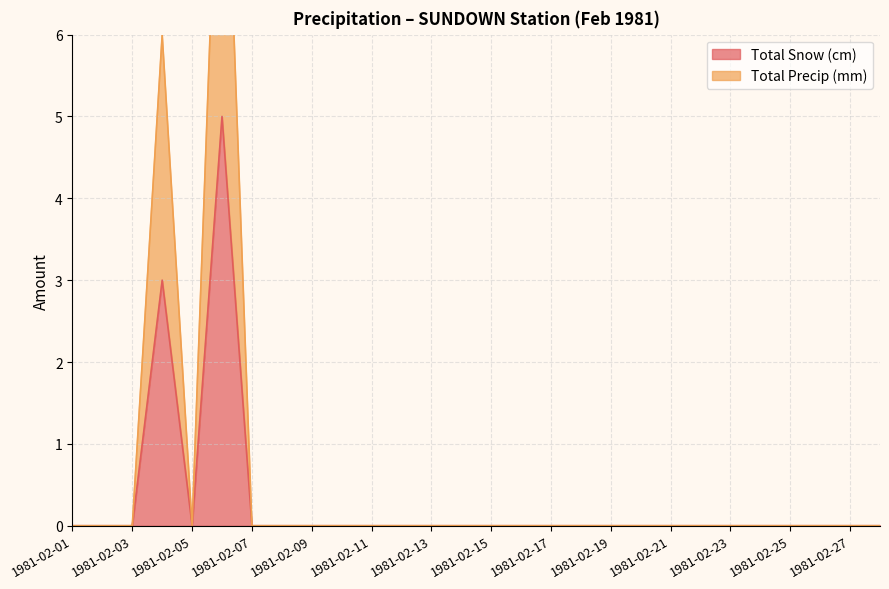

Reading right to left, what are all the values shown in this chart?

Total Snow (cm): 1981-02-28=0	1981-02-27=0	1981-02-26=0	1981-02-25=0	1981-02-24=0	1981-02-23=0	1981-02-22=0	1981-02-21=0	1981-02-20=0	1981-02-19=0	1981-02-18=0	1981-02-17=0	1981-02-16=0	1981-02-15=0	1981-02-14=0	1981-02-13=0	1981-02-12=0	1981-02-11=0	1981-02-10=0	1981-02-09=0	1981-02-08=0	1981-02-07=0	1981-02-06=5	1981-02-05=0	1981-02-04=3	1981-02-03=0	1981-02-02=0	1981-02-01=0
Total Precip (mm): 1981-02-28=0	1981-02-27=0	1981-02-26=0	1981-02-25=0	1981-02-24=0	1981-02-23=0	1981-02-22=0	1981-02-21=0	1981-02-20=0	1981-02-19=0	1981-02-18=0	1981-02-17=0	1981-02-16=0	1981-02-15=0	1981-02-14=0	1981-02-13=0	1981-02-12=0	1981-02-11=0	1981-02-10=0	1981-02-09=0	1981-02-08=0	1981-02-07=0	1981-02-06=10	1981-02-05=0	1981-02-04=6	1981-02-03=0	1981-02-02=0	1981-02-01=0